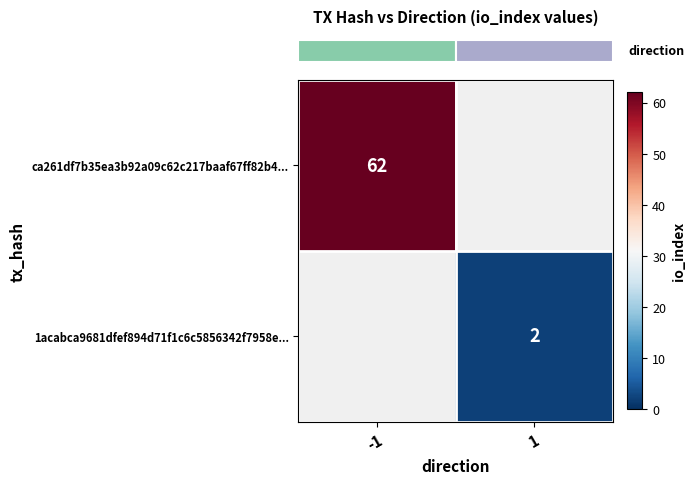

What is the minimum value shown in the chart?

2.0